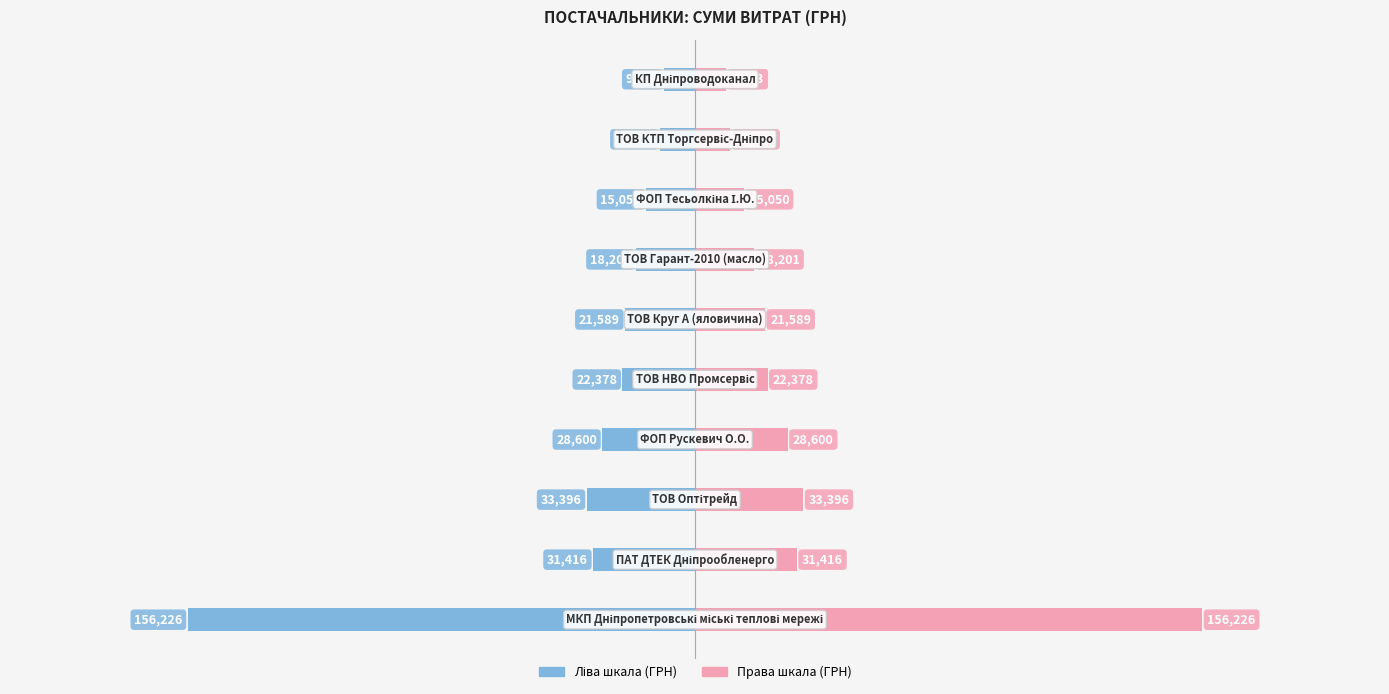

What is the average value of the Сума витрат (ліворуч) series?

-34718.7